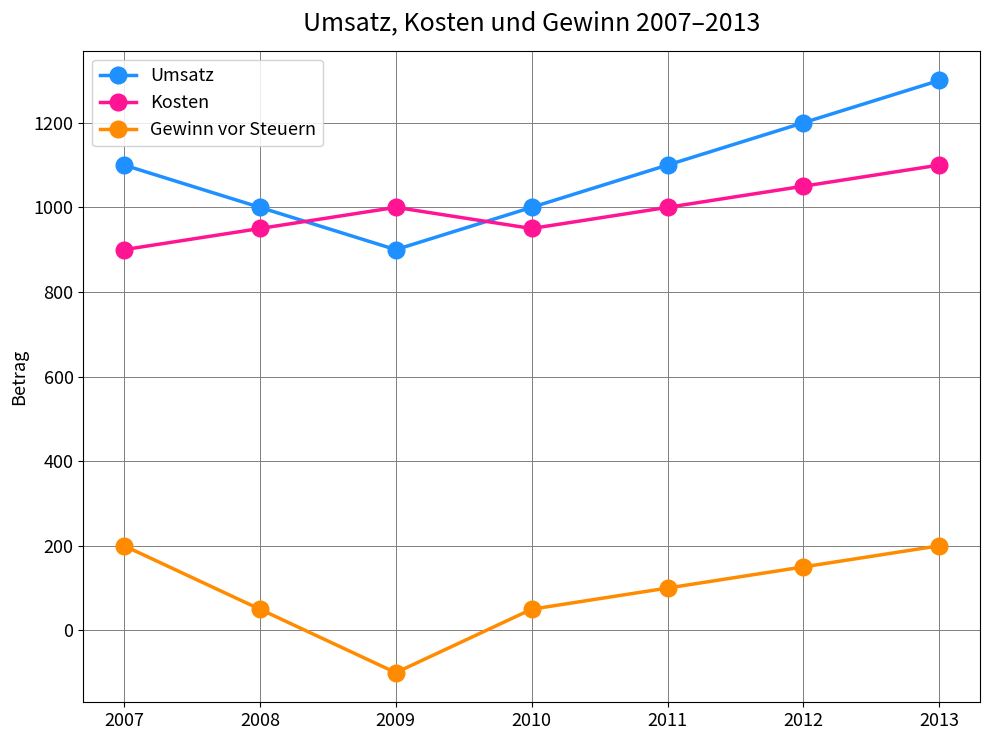

List the series in order of their peak value, lowest first.

Gewinn vor Steuern, Kosten, Umsatz